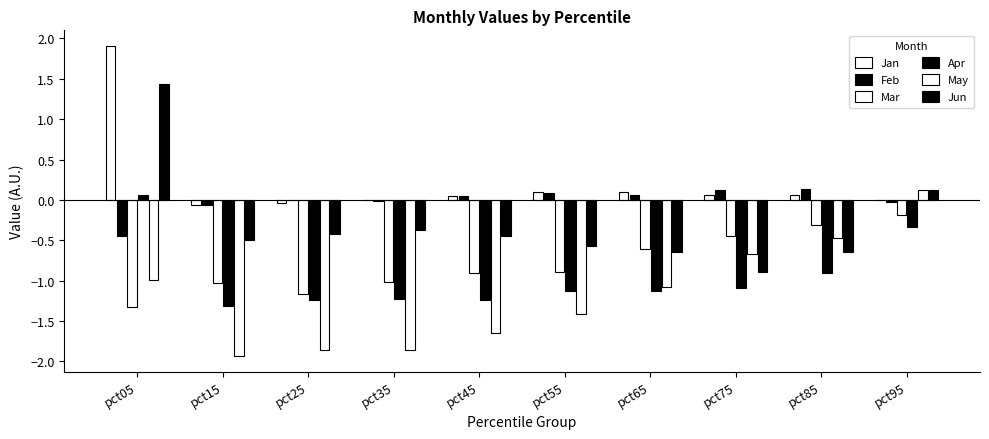

List the series in order of their peak value, lowest first.

Mar, Apr, May, Feb, Jun, Jan